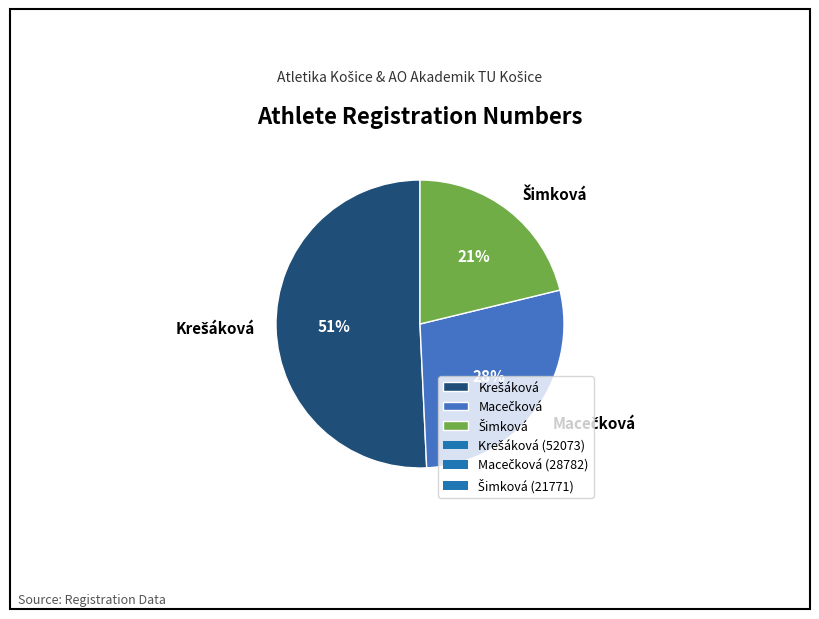

To the nearest percent, what is the difference between the largest and smallest slice percentages?

30%